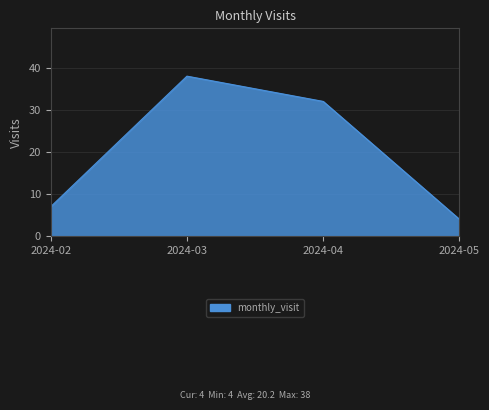

What is the average value?

20